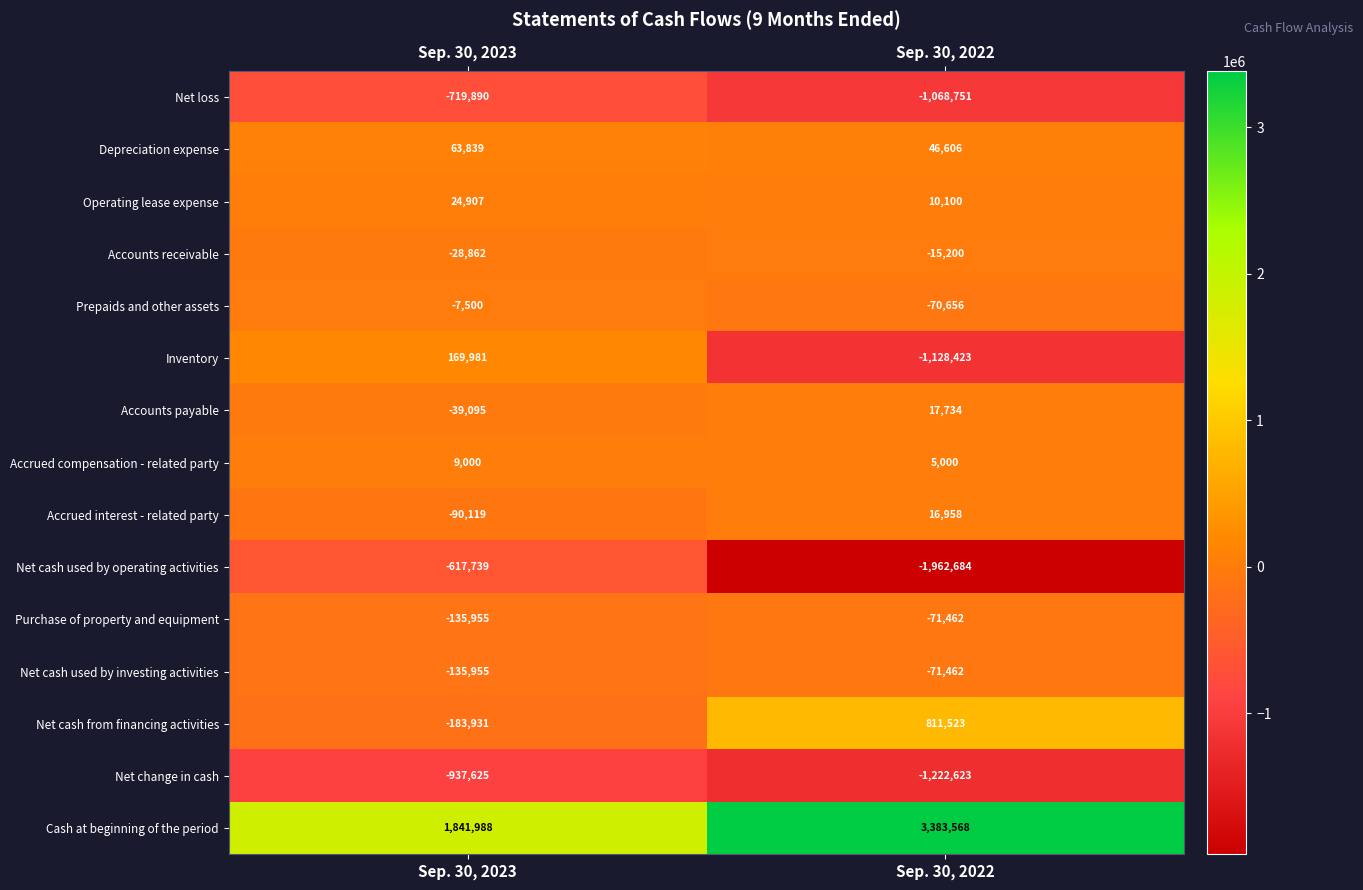

Which label corresponds to the largest value in the chart?

Sep. 30, 2022